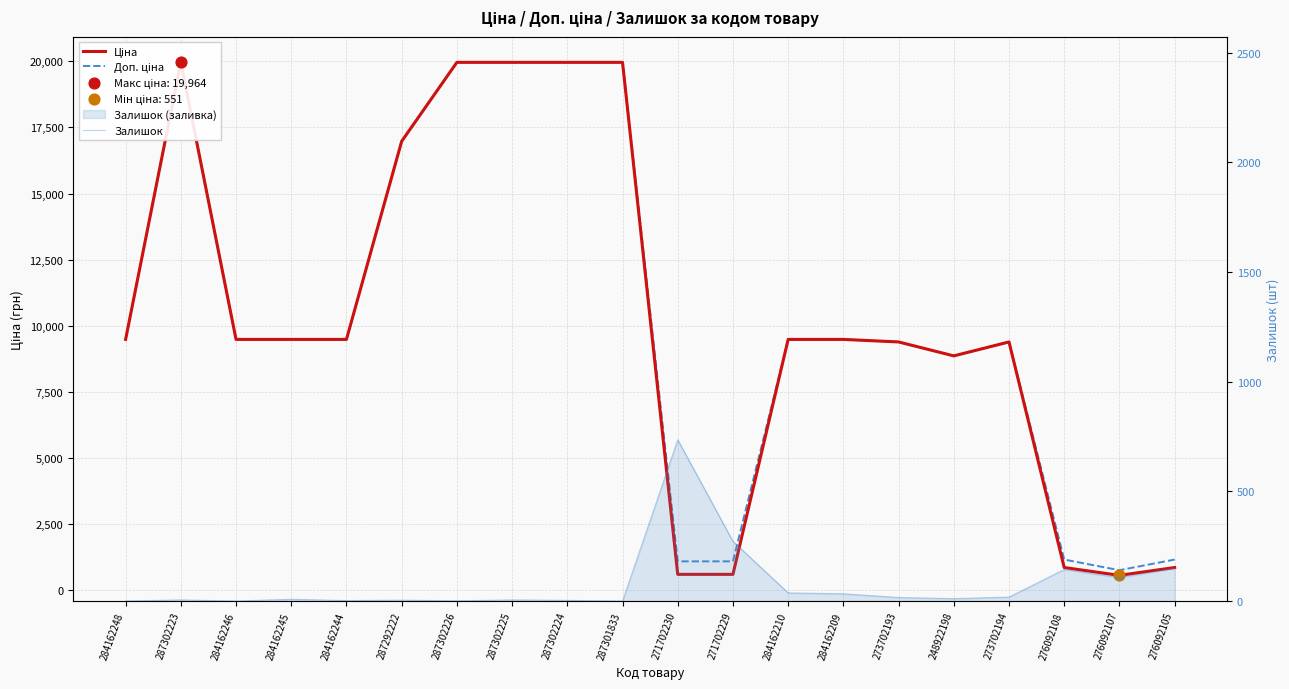

Which series reaches the minimum Y coordinate?

Залишок